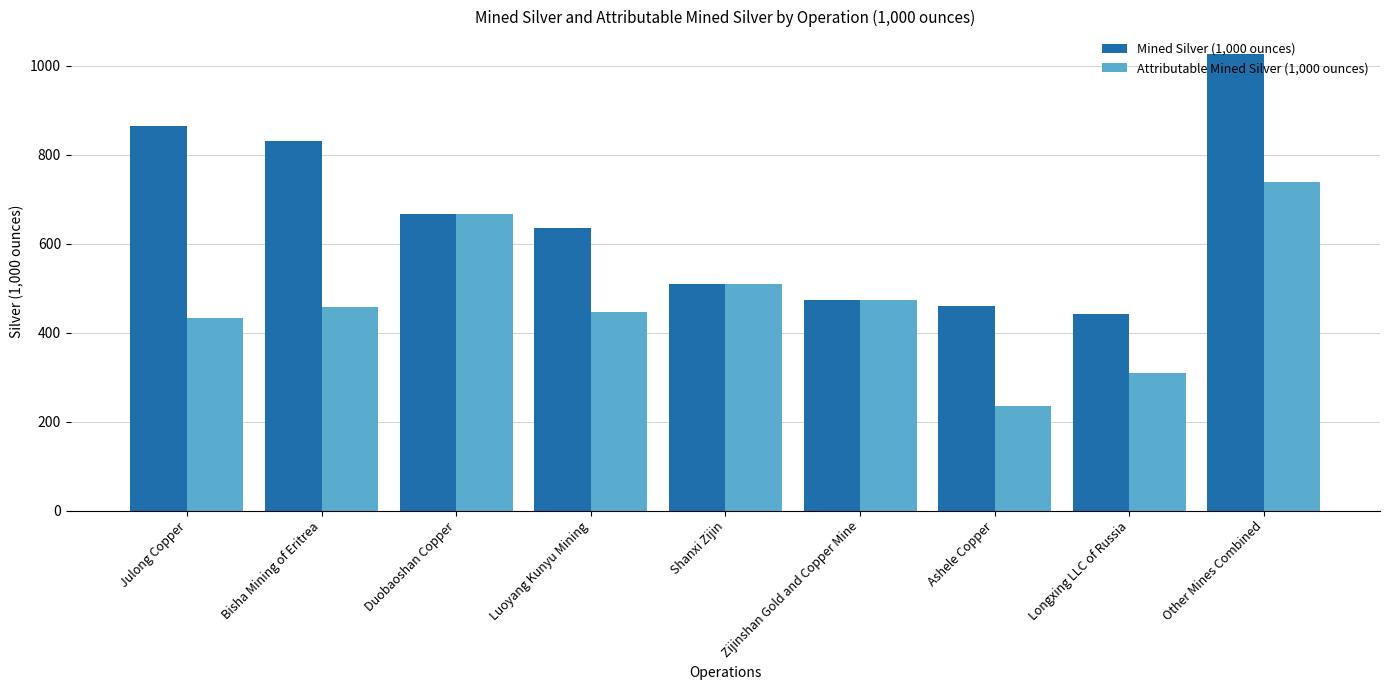

How many values in the Attributable Mined Silver (1,000 ounces) series are below 456?

4